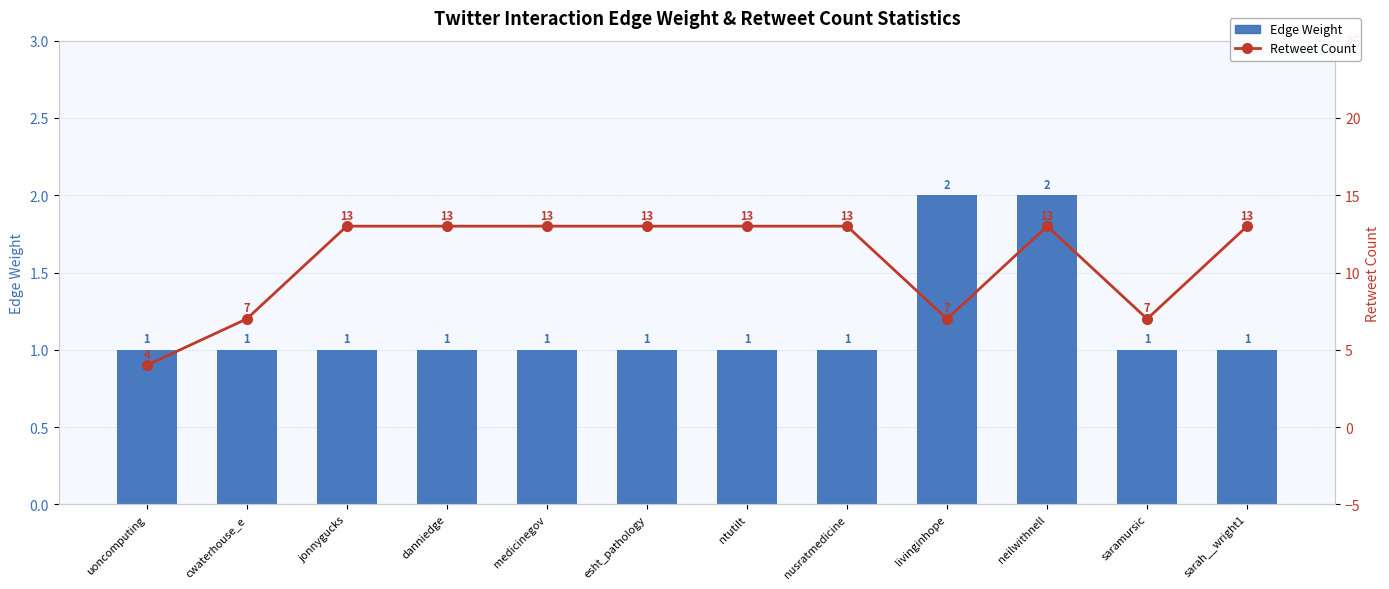

Reading left to right, what are all the values shown in this chart?

Edge Weight: uoncomputing=1	cwaterhouse_e=1	jonnygucks=1	danniedge=1	medicinegov=1	esht_pathology=1	ntutilt=1	nusratmedicine=1	livinginhope=2	neilwithnell=2	saramursic=1	sarah__wright1=1
Retweet Count: uoncomputing=4	cwaterhouse_e=7	jonnygucks=13	danniedge=13	medicinegov=13	esht_pathology=13	ntutilt=13	nusratmedicine=13	livinginhope=7	neilwithnell=13	saramursic=7	sarah__wright1=13